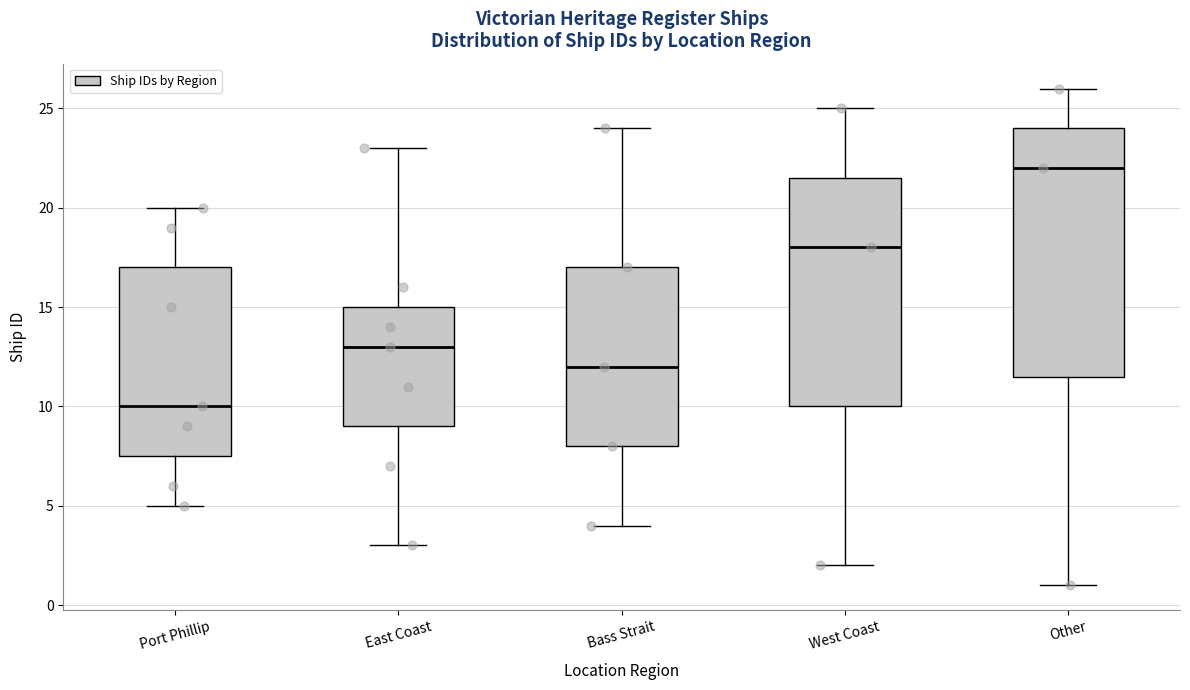

Reading left to right, transcribe this box plot: for each box, give where its median line is, the range the box spans, and where its two whiskers end, as read against the y-axis. The values are not printed on the chart, so give them approximately, as read against the axis.

Port Phillip: median 10.0, box 7.5 to 17.0, whiskers 5.0 to 20.0
East Coast: median 13.0, box 9.0 to 15.0, whiskers 3.0 to 23.0
Bass Strait: median 12.0, box 8.0 to 17.0, whiskers 4.0 to 24.0
West Coast: median 18.0, box 10.0 to 21.5, whiskers 2.0 to 25.0
Other: median 22.0, box 11.5 to 24.0, whiskers 1.0 to 26.0